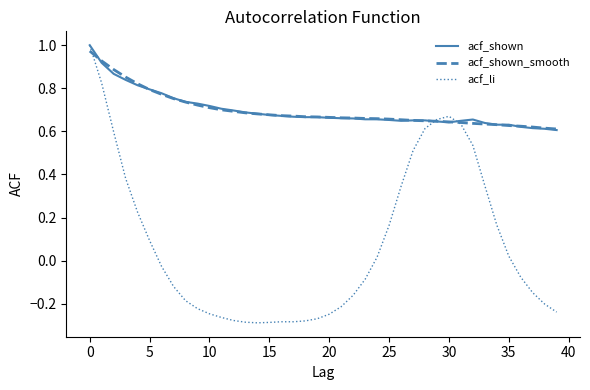

Which series has the largest range (max minus min)?

acf_li